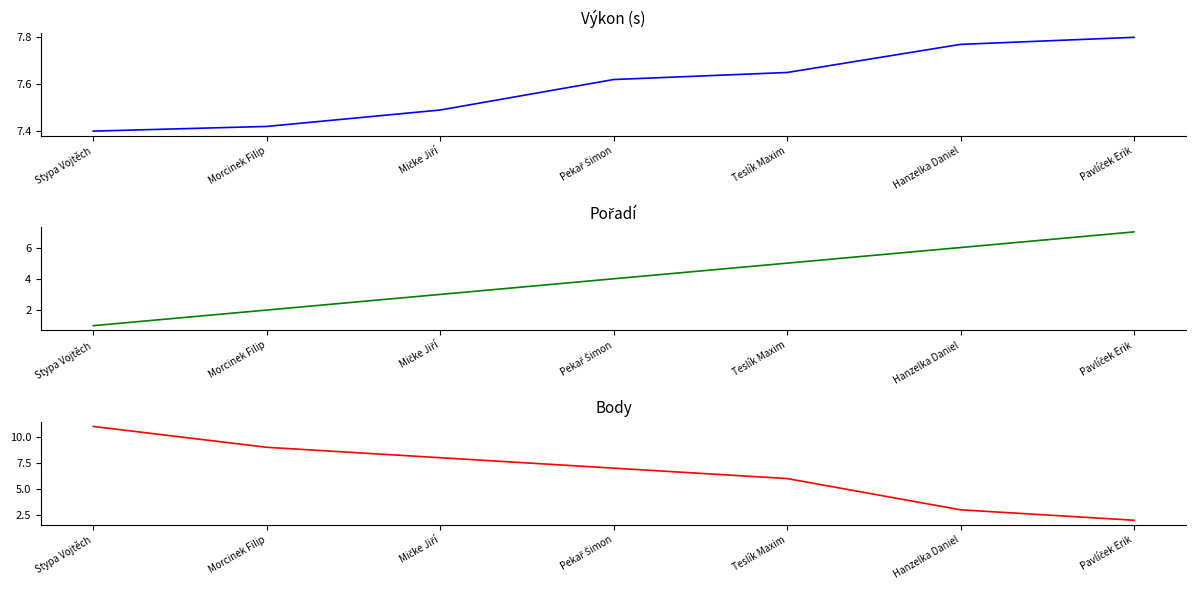

What are all the series names shown in the legend?

Výkon, Pořadí, Body